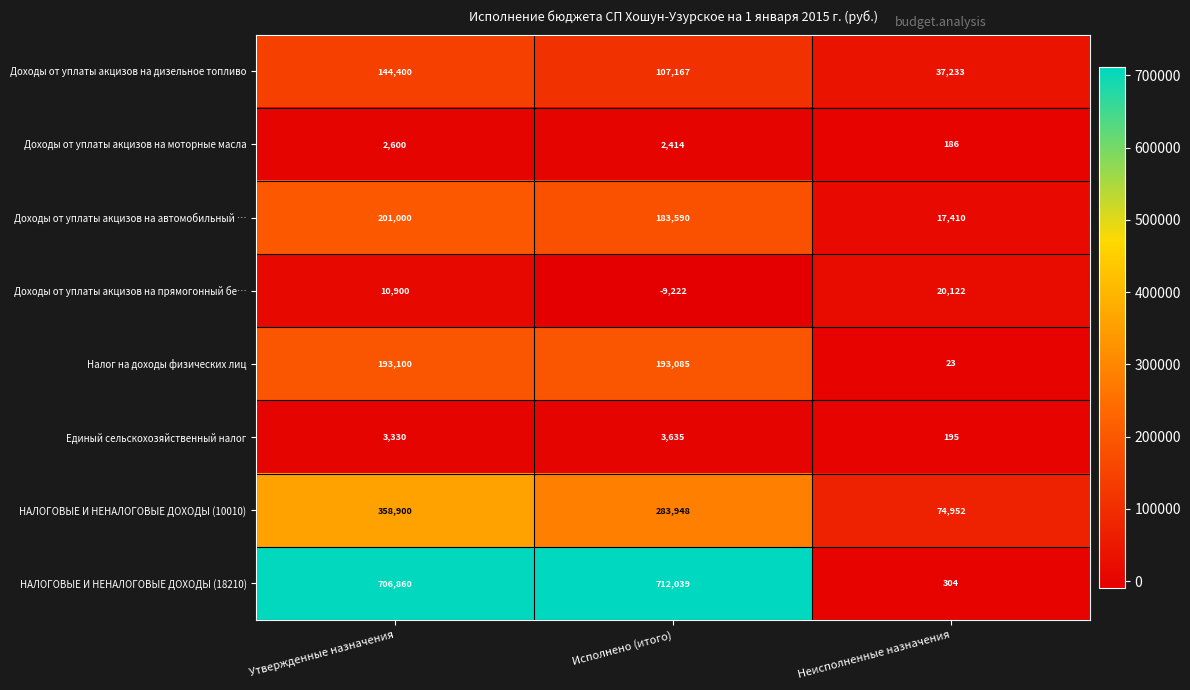

What is the difference between the maximum and minimum values in the Доходы от уплаты акцизов на автомобильный … series?

183590